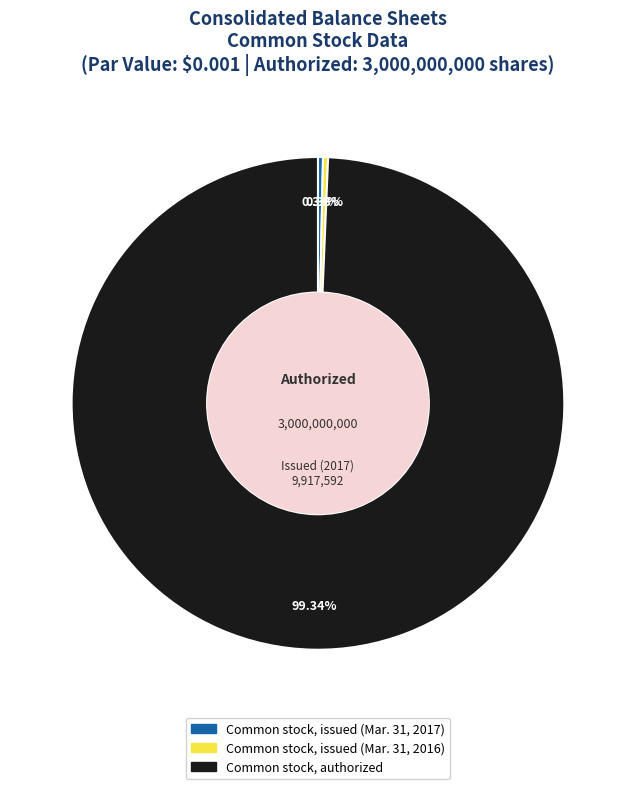

What percentage is the Common stock, authorized slice, to the nearest percent?

99%